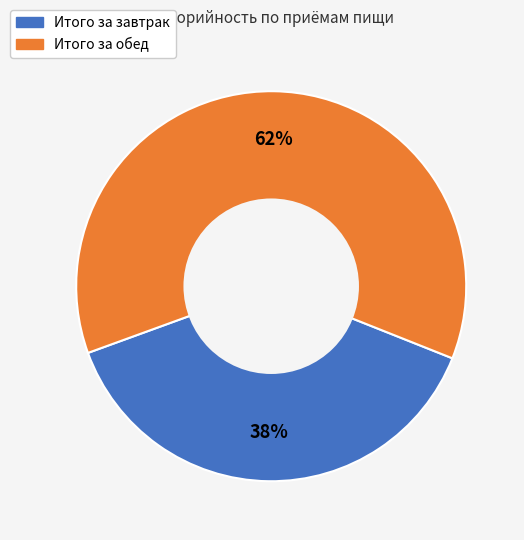

How many slices are in this pie chart?

2